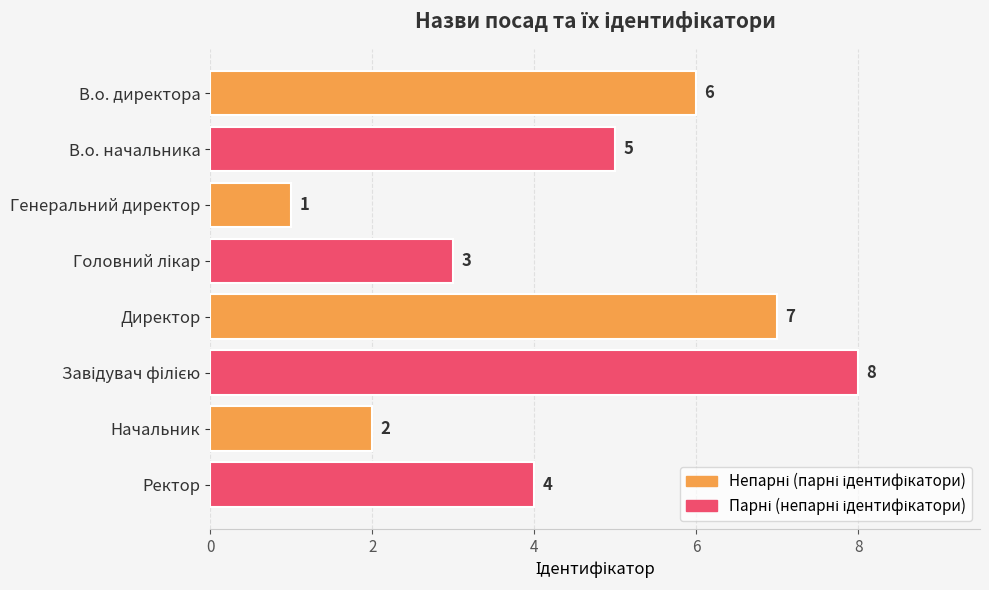

How many series are shown in this chart?

1